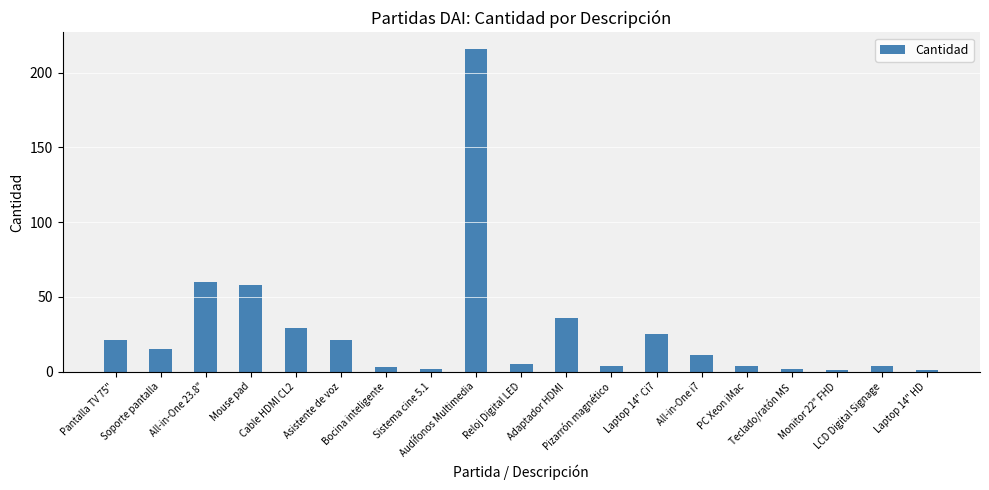

What is the sum of the values at Laptop 14" Ci7 and Bocina inteligente?

28